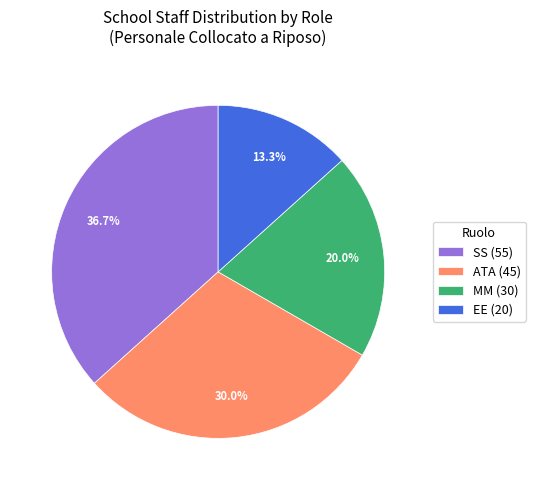

Approximately how many times larger is the value at SS (55) compared to EE (20)?

2.8